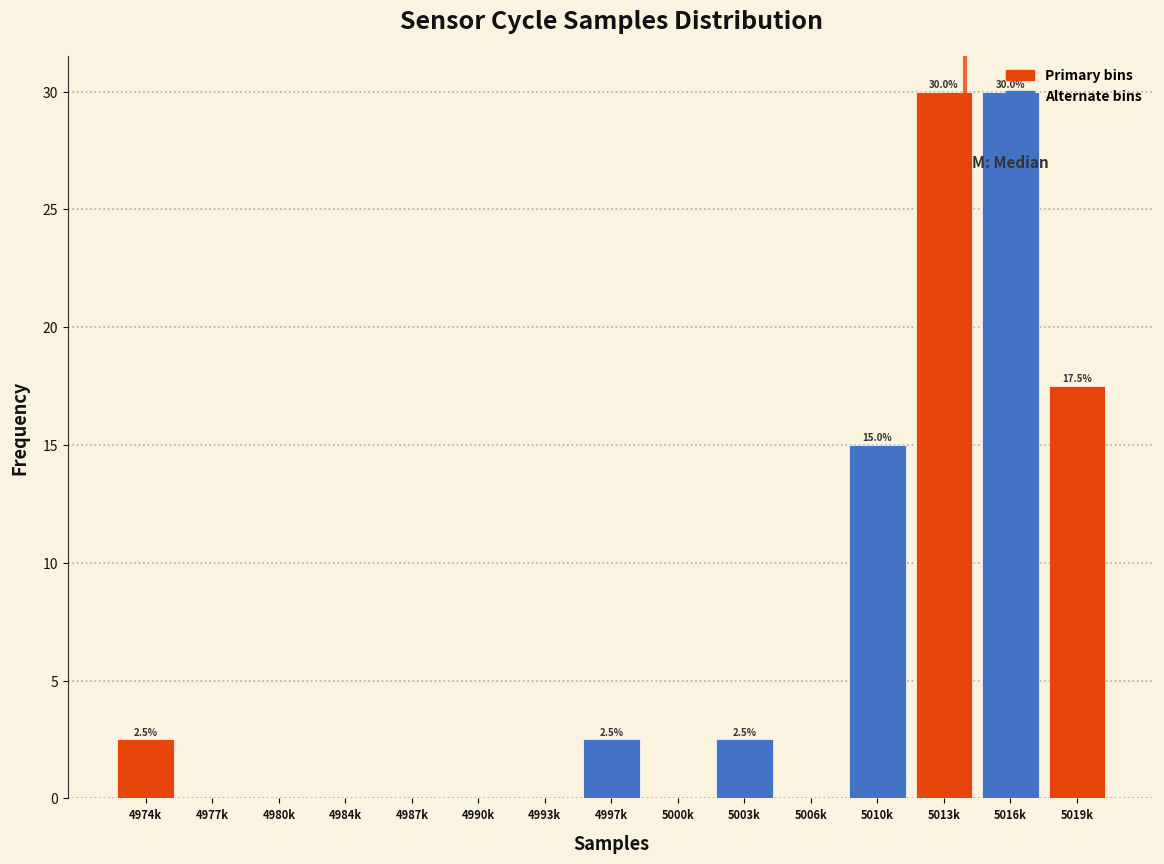

What is the greatest value displayed?

30.0